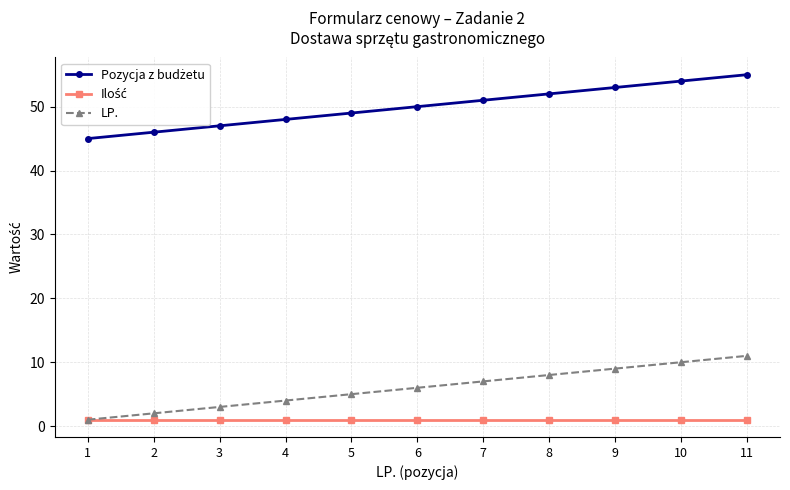

The LP. series shows 9 at 6. True or false?

False